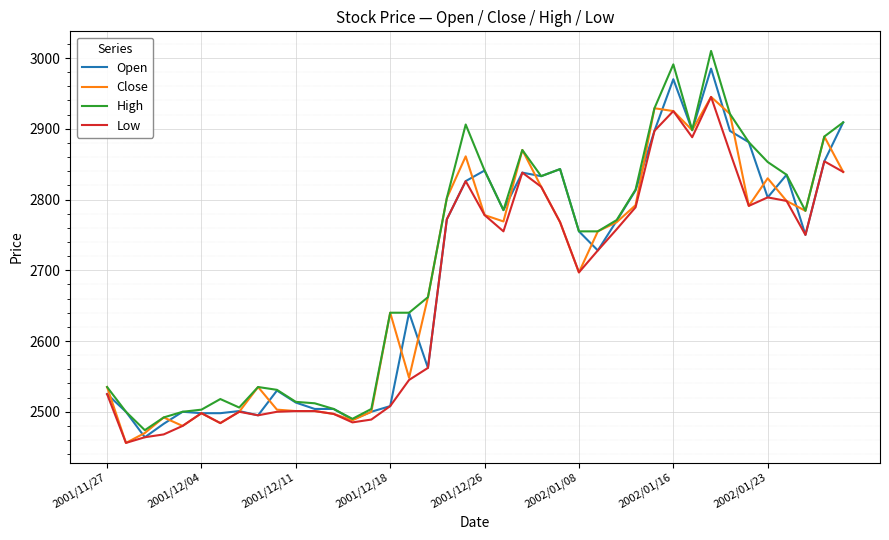

Which series has the largest range (max minus min)?

High